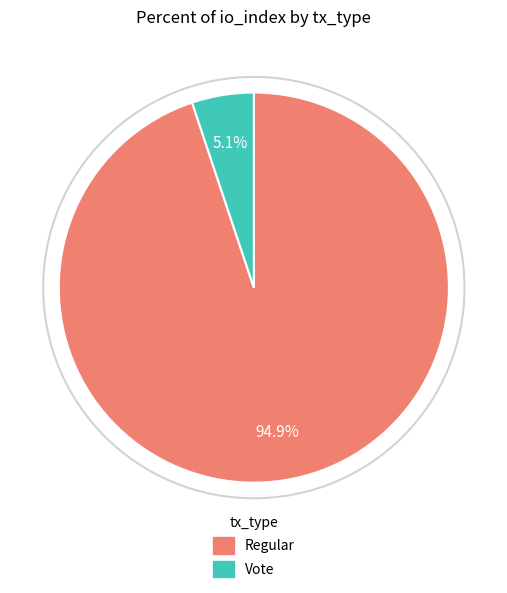

True or false: Regular accounts for 95% of the total.

True